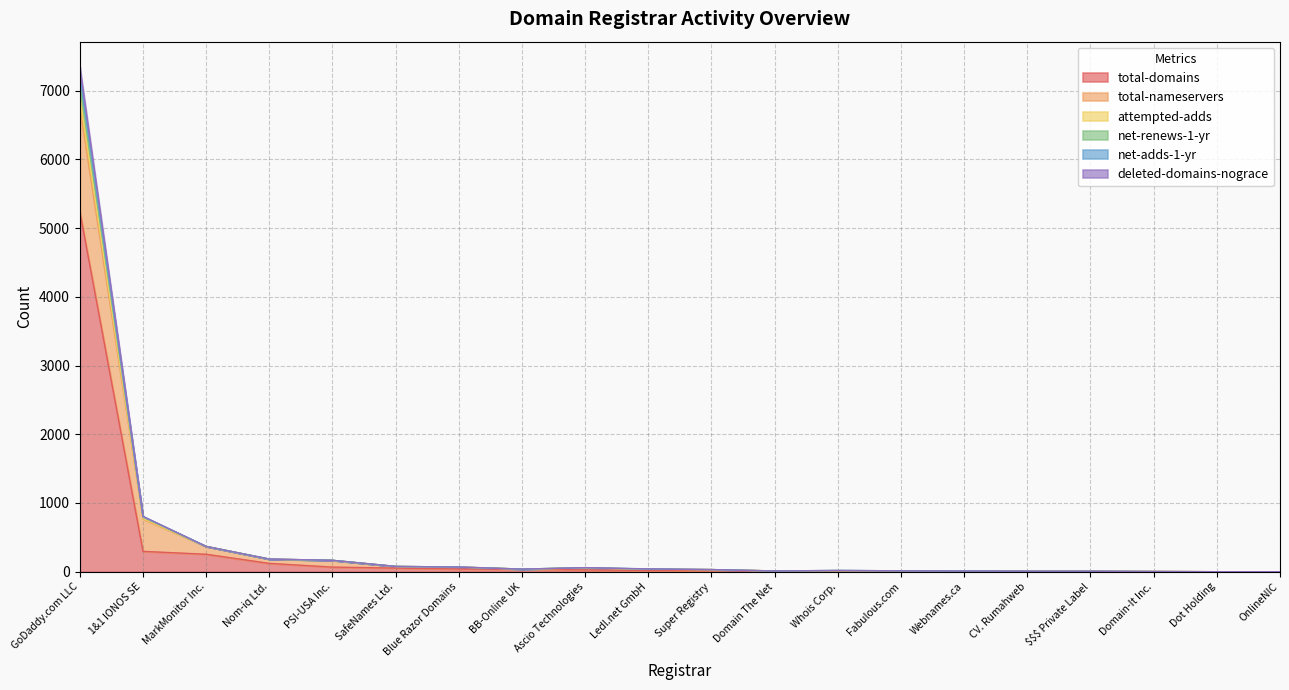

True or false: deleted-domains-nograce and attempted-adds intersect in this chart.

False